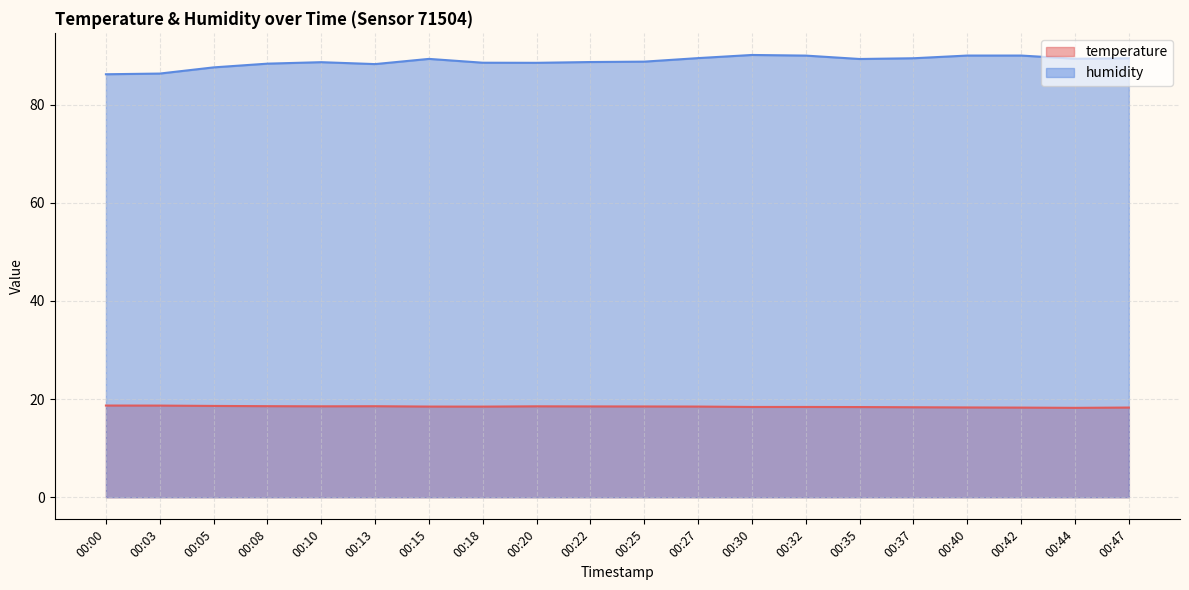

Which has a higher value, 00:35 or 00:13?

00:13